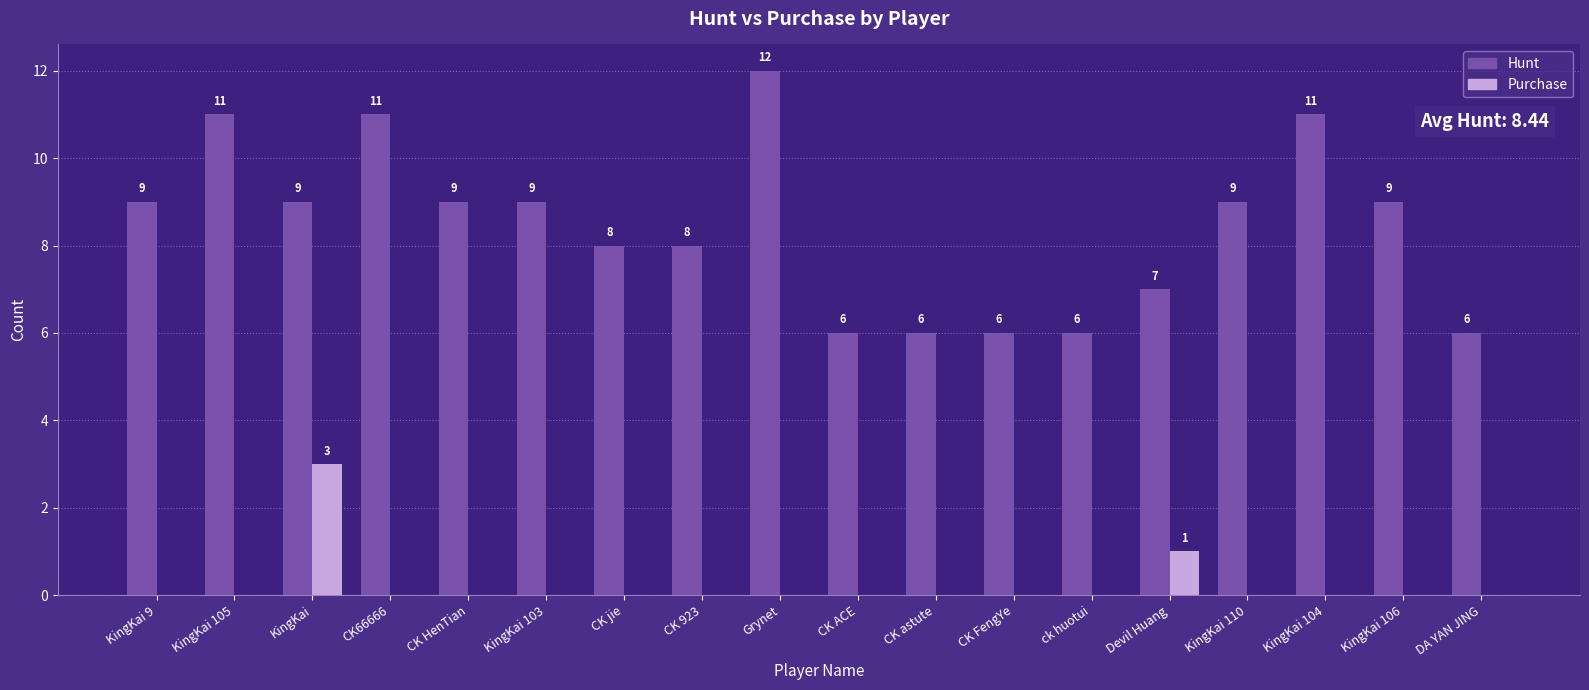

What is the sum of the Hunt values at CK 923 and KingKai 106?

17